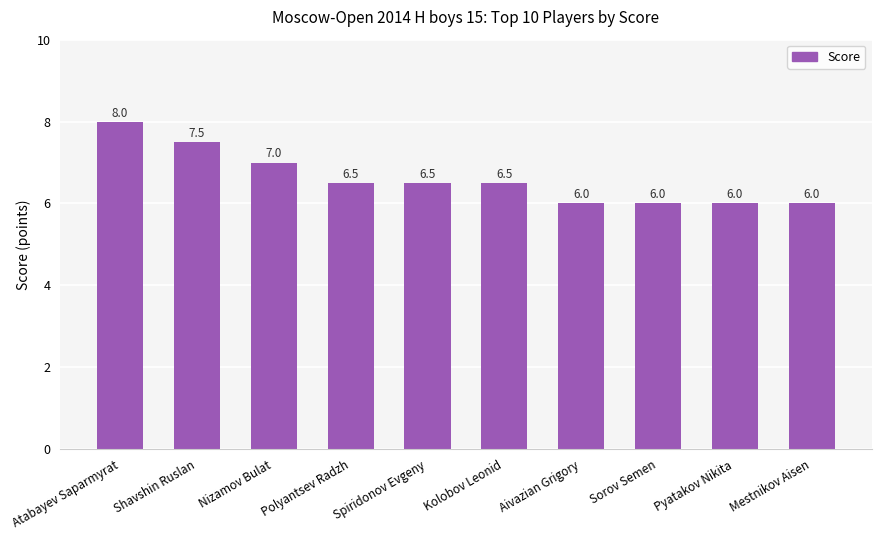

What is the greatest value displayed?

8.0